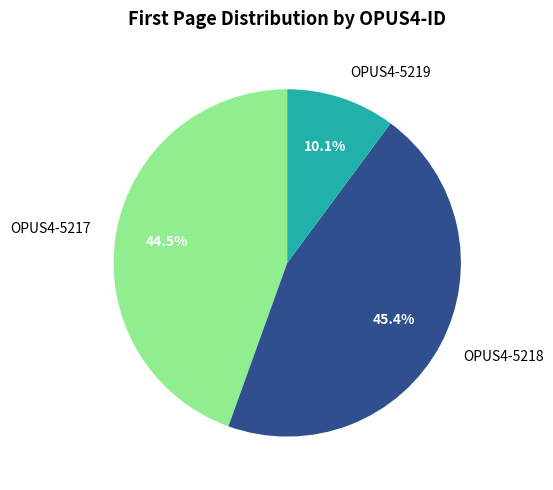

True or false: OPUS4-5218 accounts for 38% of the total.

False